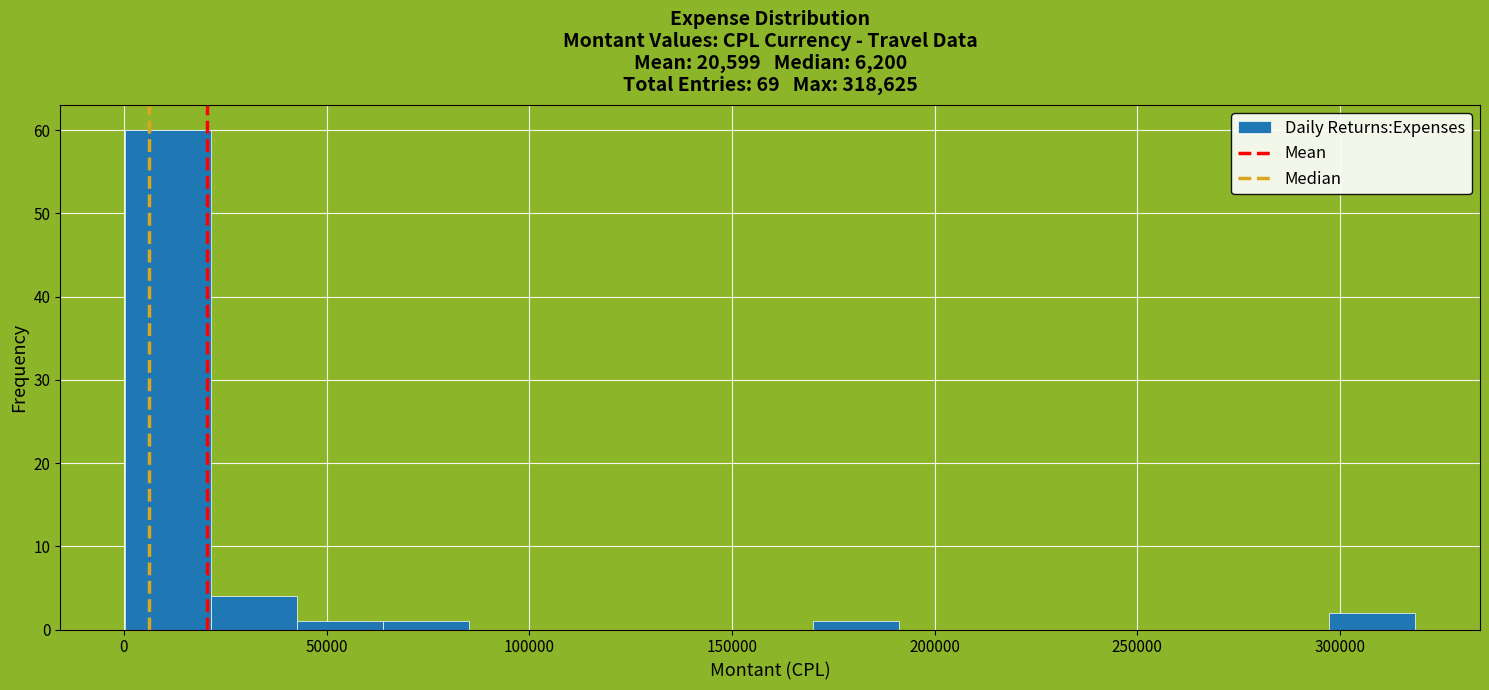

Which range on the x-axis has the tallest bar?

0 to 20000